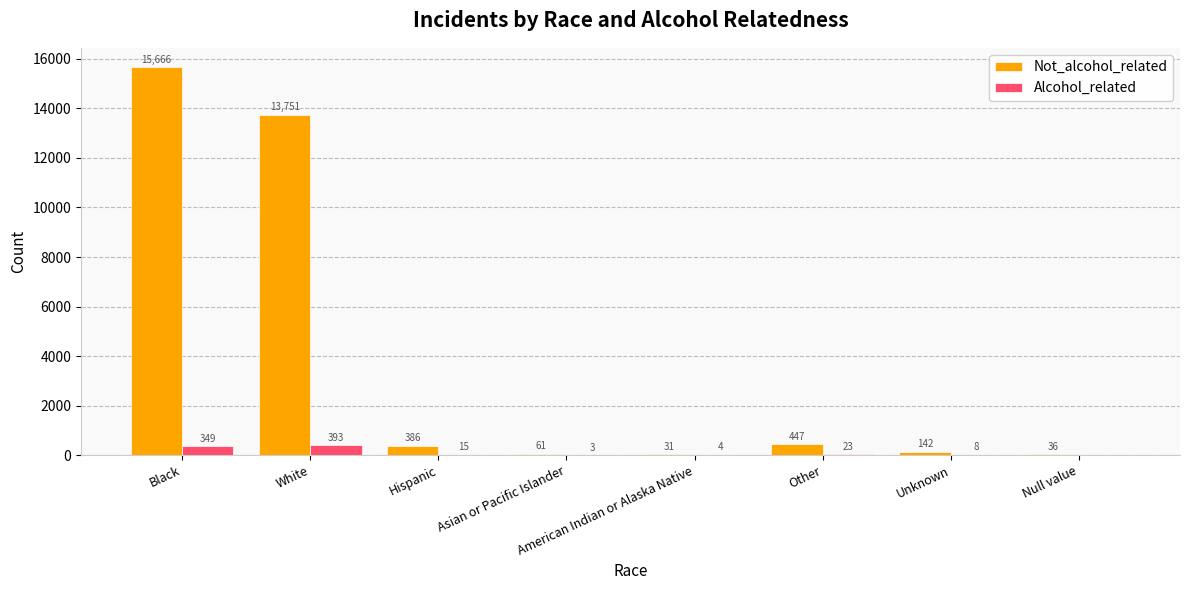

What is the sum of all Not_alcohol_related values?

30520